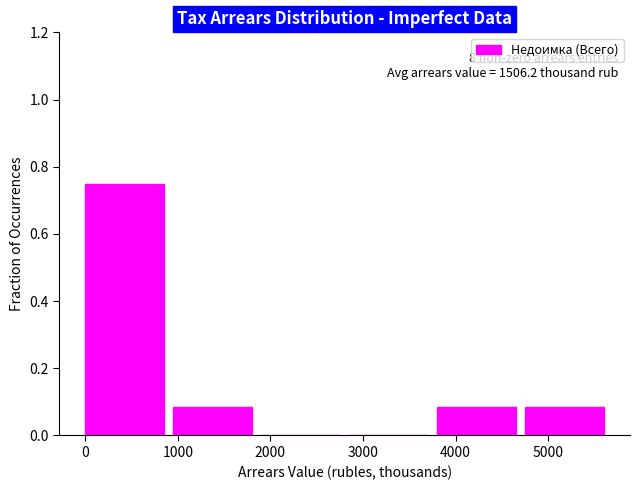

Over which range of the x-axis is the bar tallest?

0 to 900